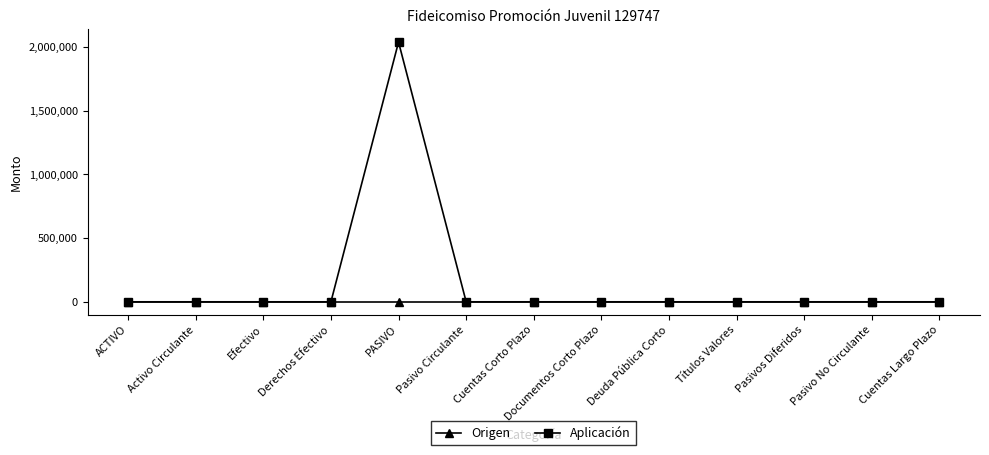

True or false: Aplicación has a value of -1391629.2 at Efectivo.

False